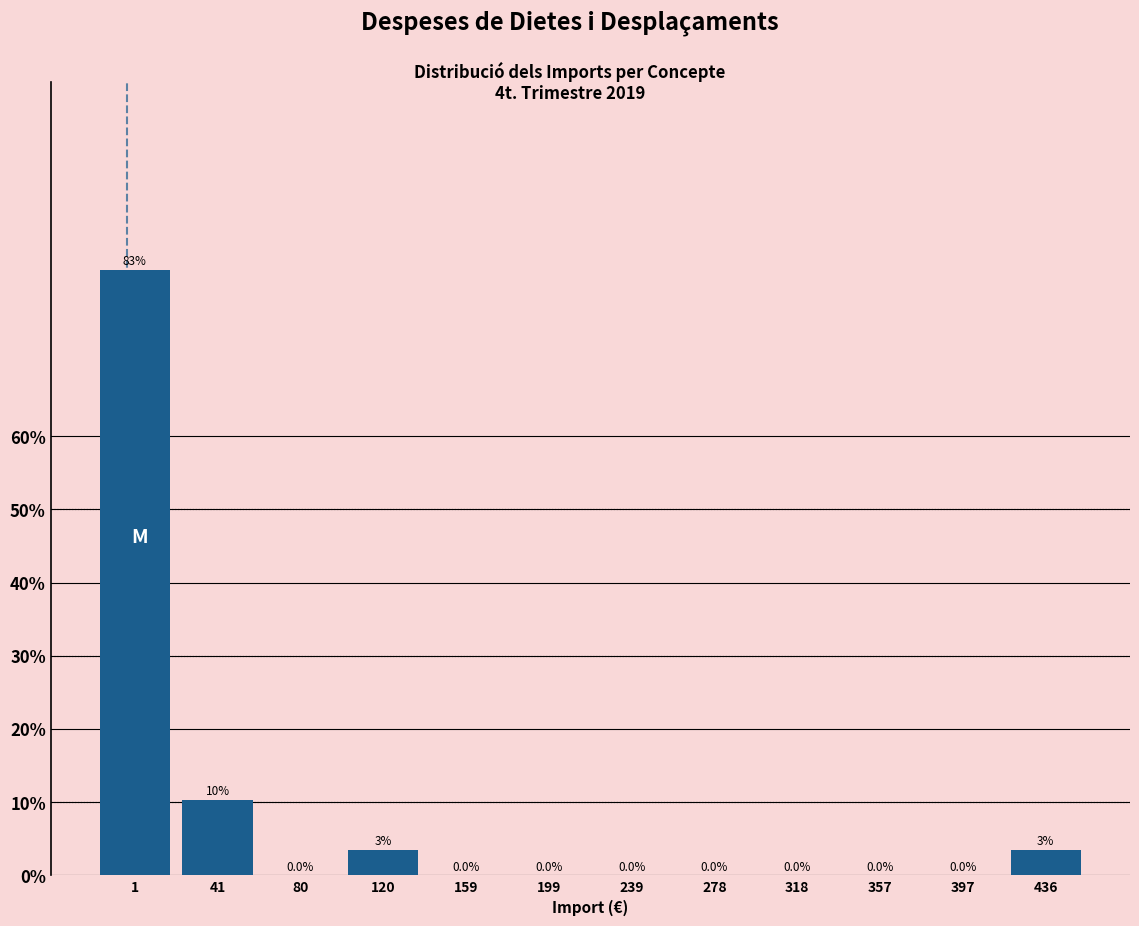

True or false: the data shows -48.0 at 199.

False